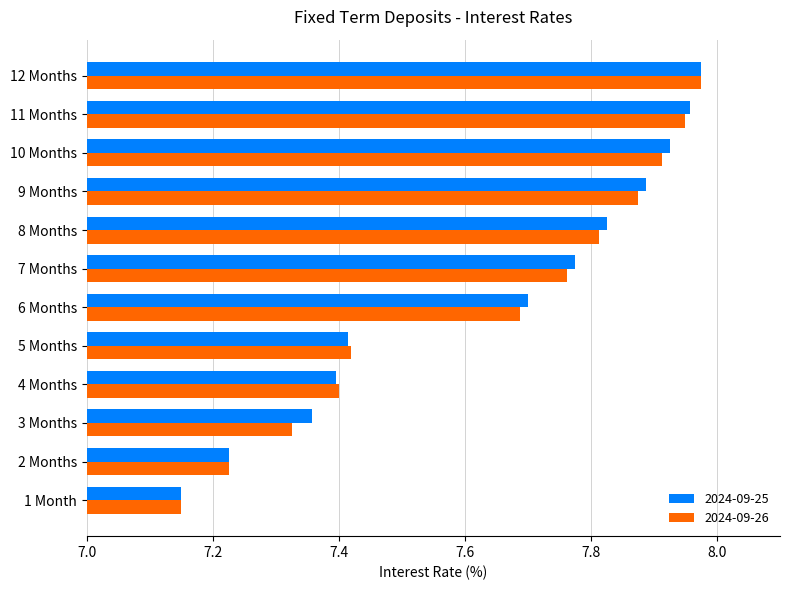

The 2024-09-26 series shows 1.5 at 2 Months. True or false?

False